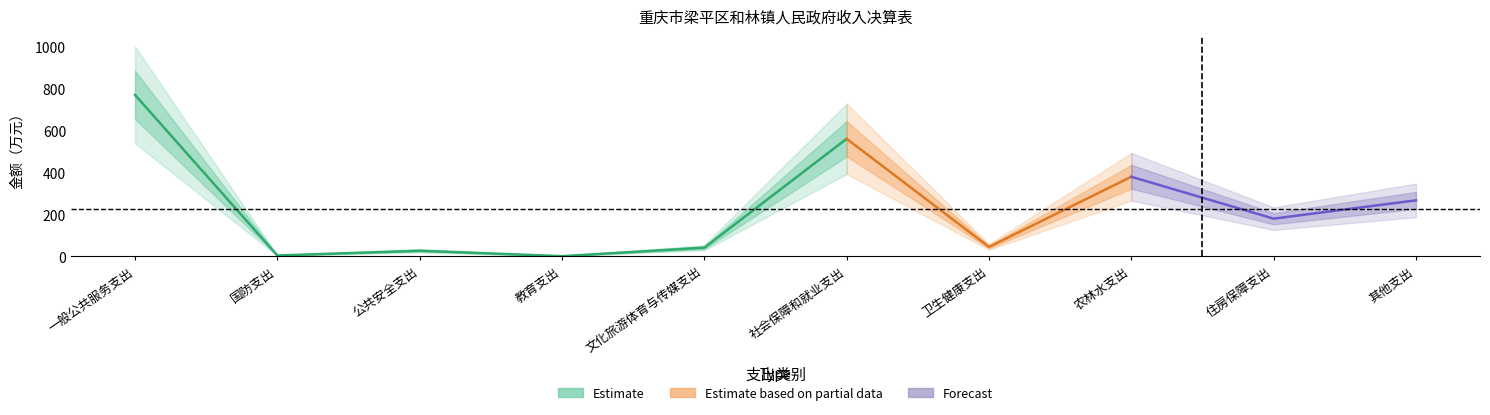

What is the label of the 4th point from the right?

卫生健康支出